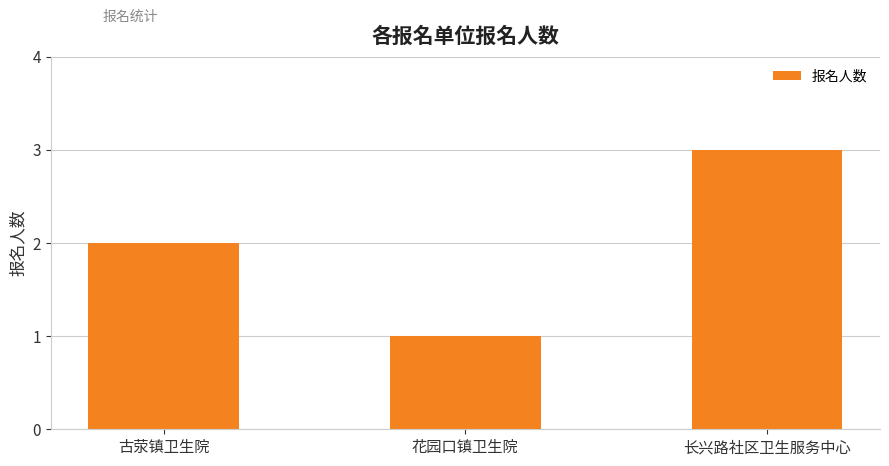

What is the label of the 3rd bar from the left?

长兴路社区卫生服务中心